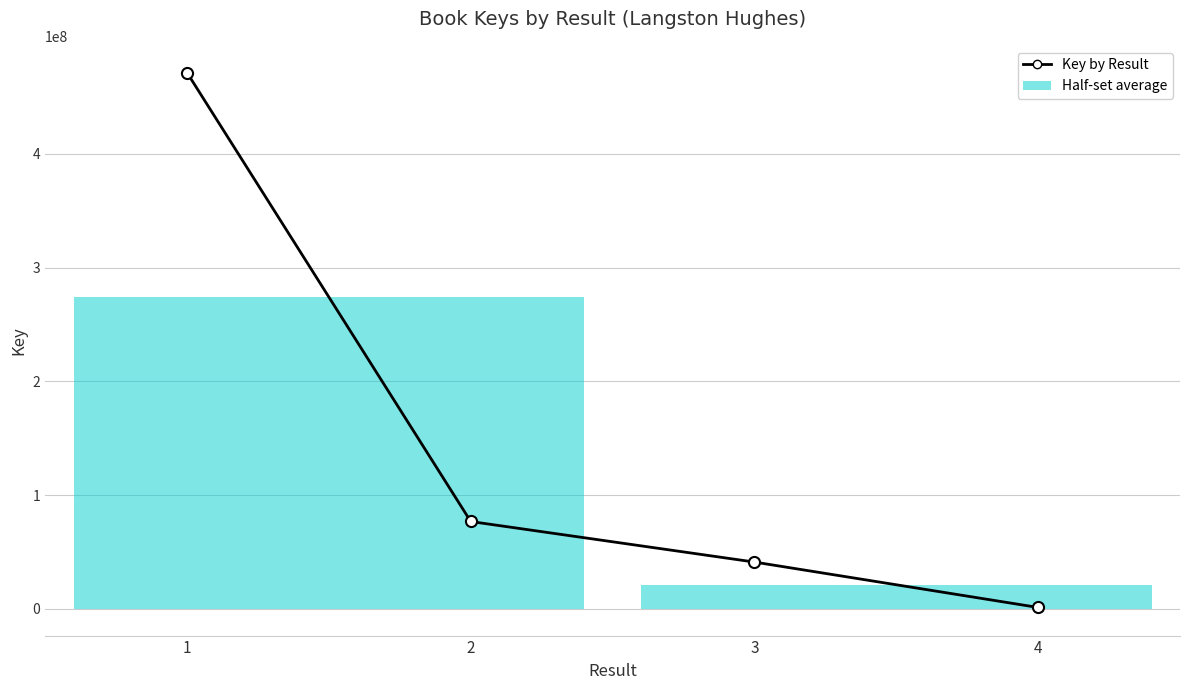

The value at 3 is 53483639. True or false?

False